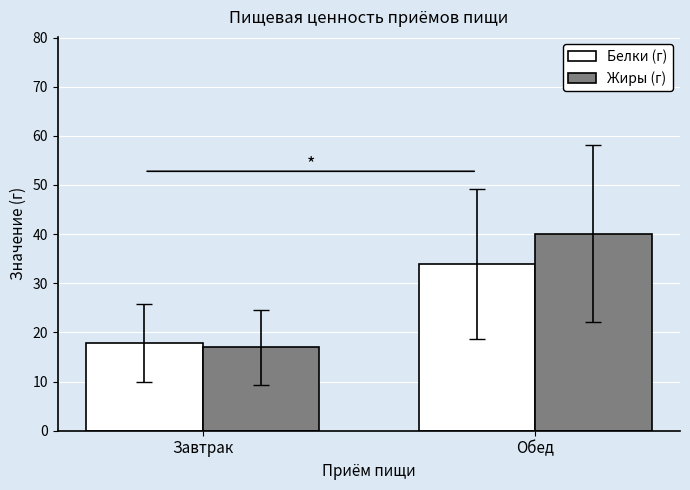

What is the difference between the maximum and minimum values in the Жиры (г) series?

23.1